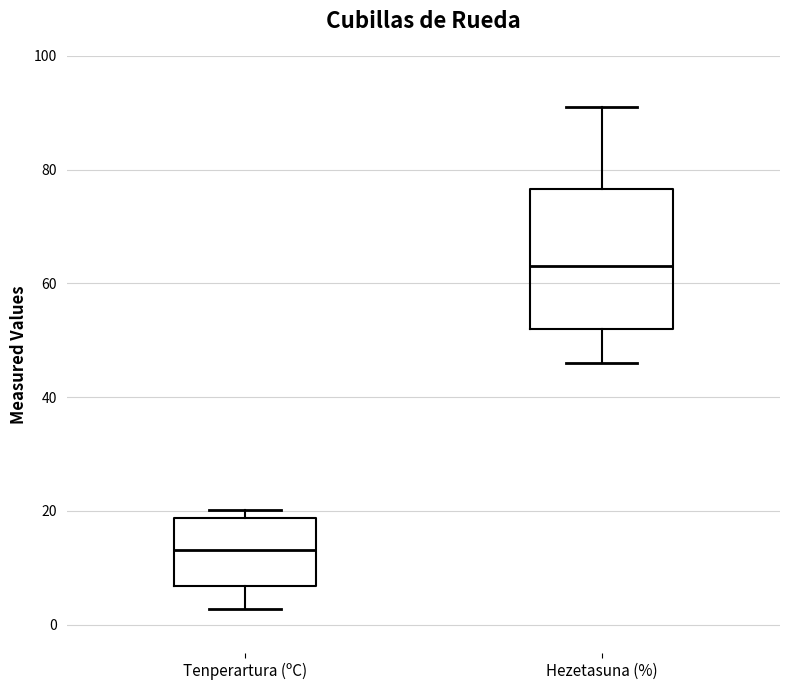

Which box's median line is the lowest?

Tenperartura (ºC)